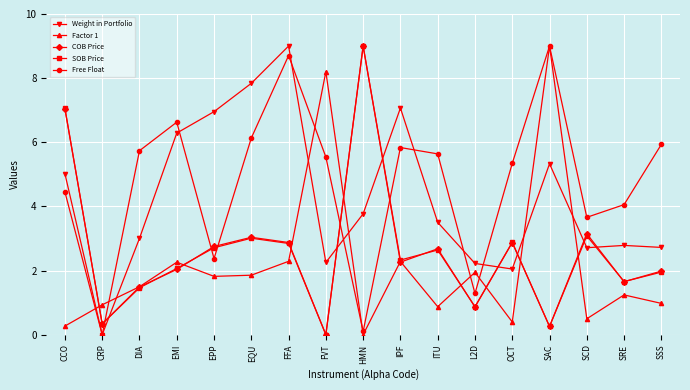

Where do SOB Price and Weight in Portfolio first cross each other?

CRP and DIA